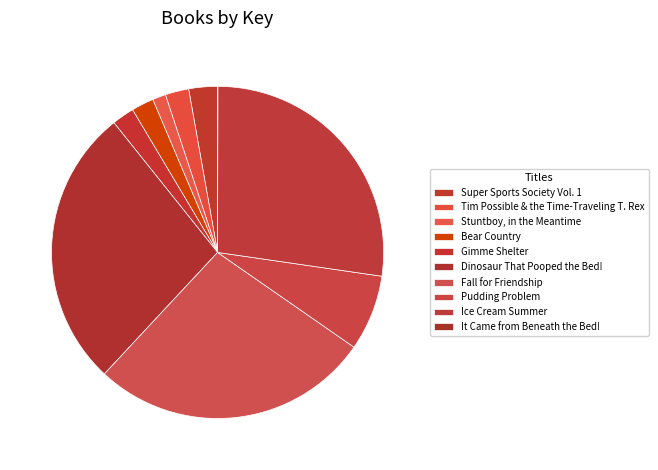

To the nearest percent, what portion does Dinosaur That Pooped the Bed! represent?

27%